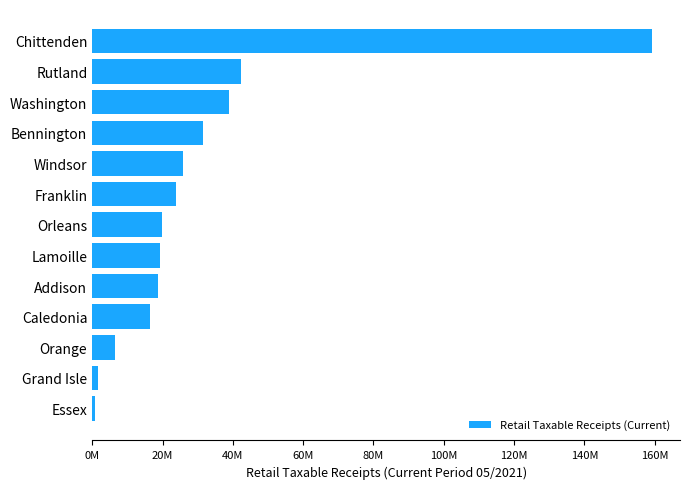

Are the bars horizontal?

Yes